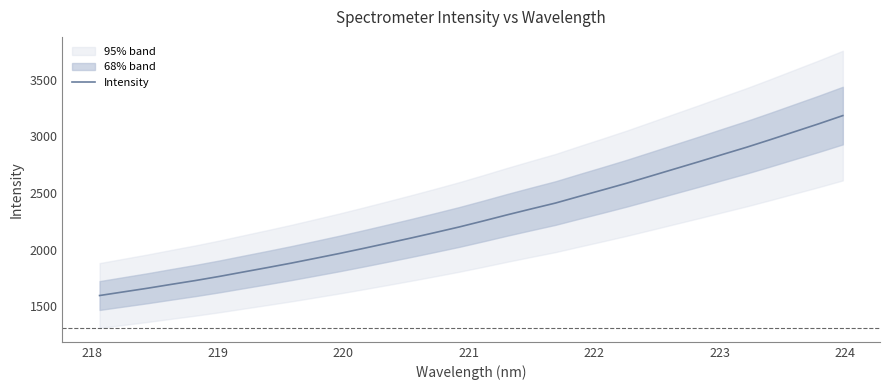

What is the highest value of the Intensity series?

3184.4